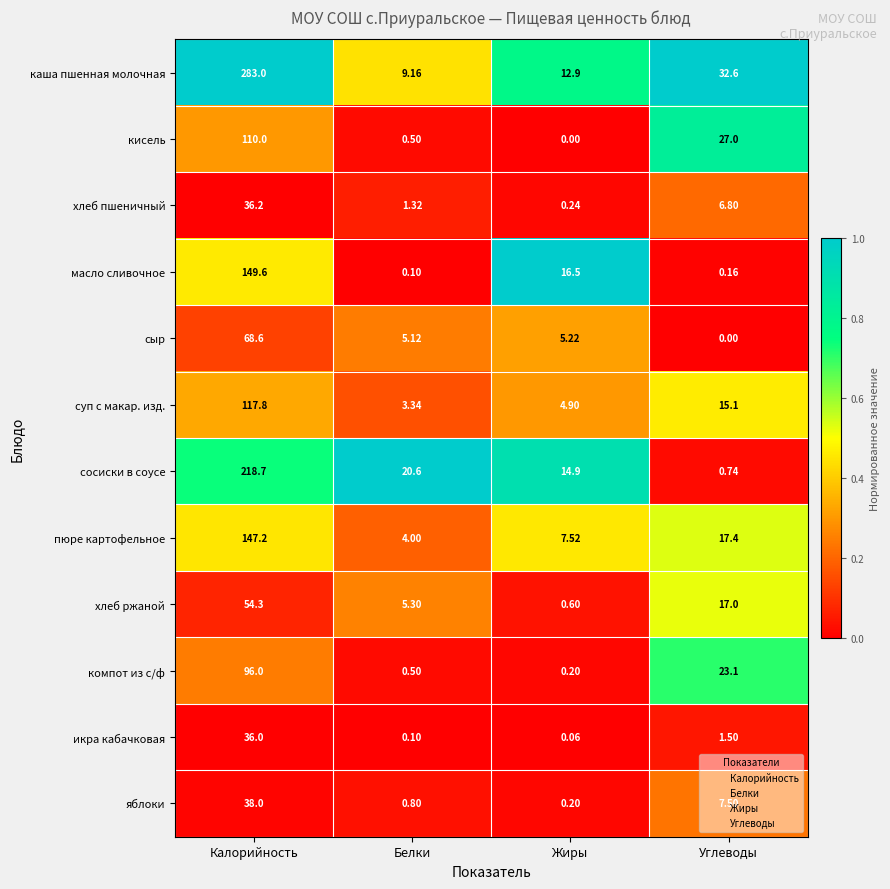

Which series has the largest total across all categories?

каша пшенная молочная